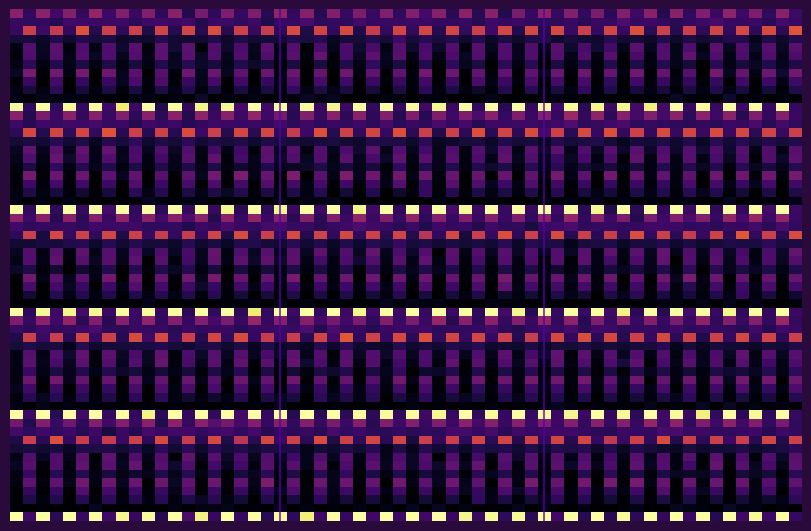

Which series has the largest total across all categories?

Pallars Jussa